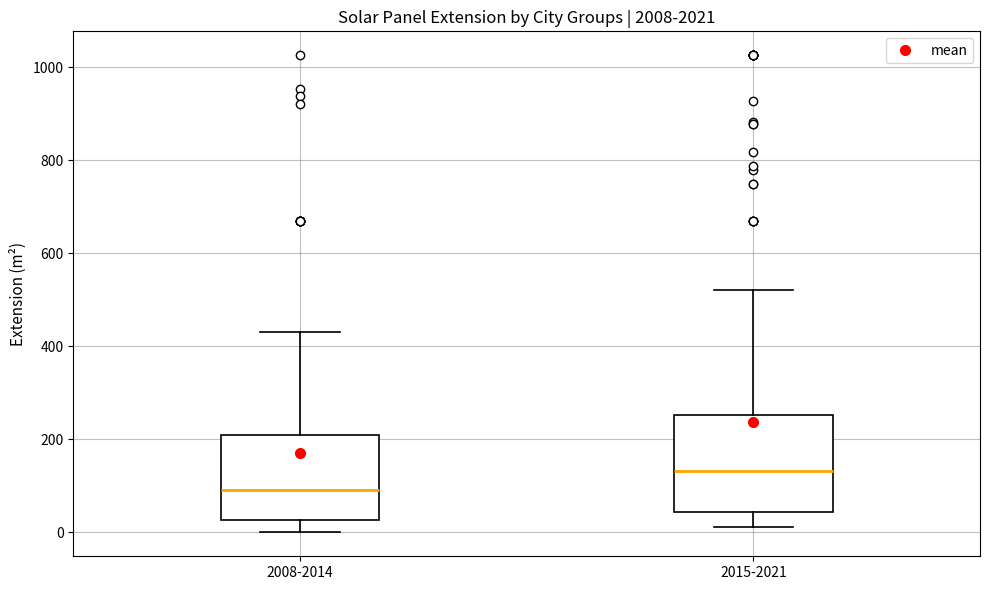

Where does the median line of the box for 2015-2021 sit on the y-axis? The values are not printed on the chart, so give them approximately, as read against the axis.

140